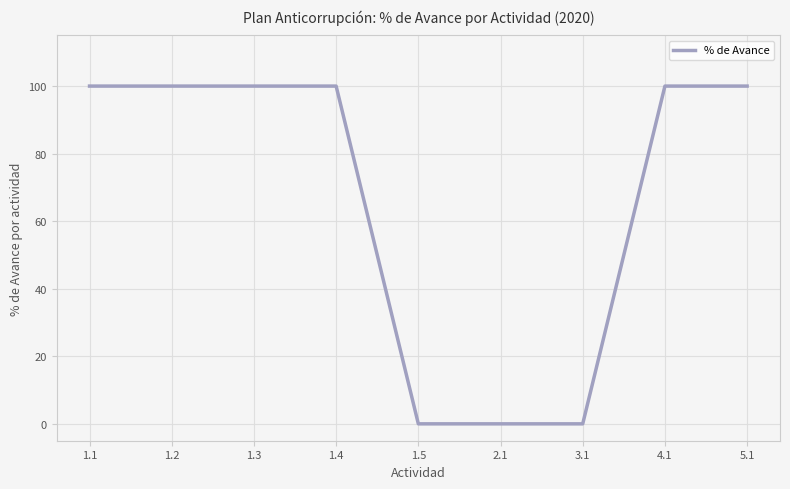

Is it true that the value at 1.4 is 39?

False